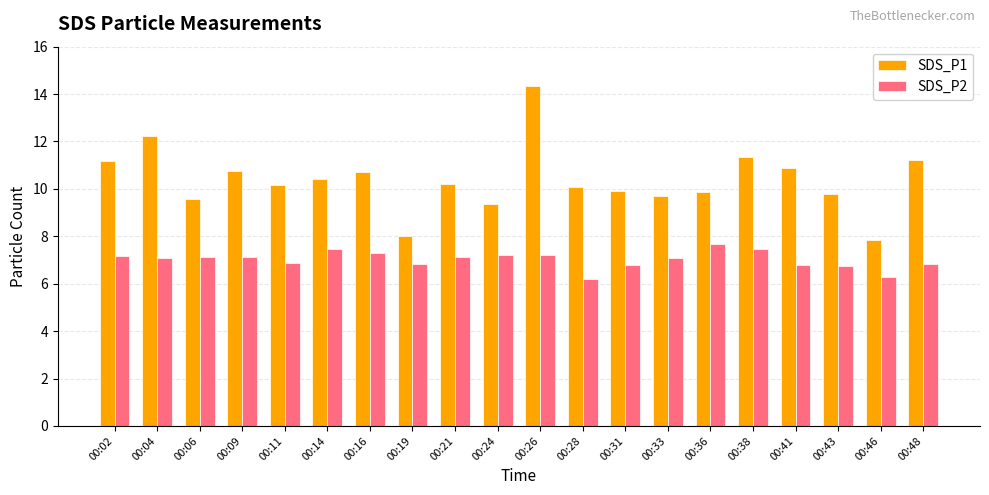

Between 00:09 and 00:28, which series saw the biggest shift?

SDS_P2